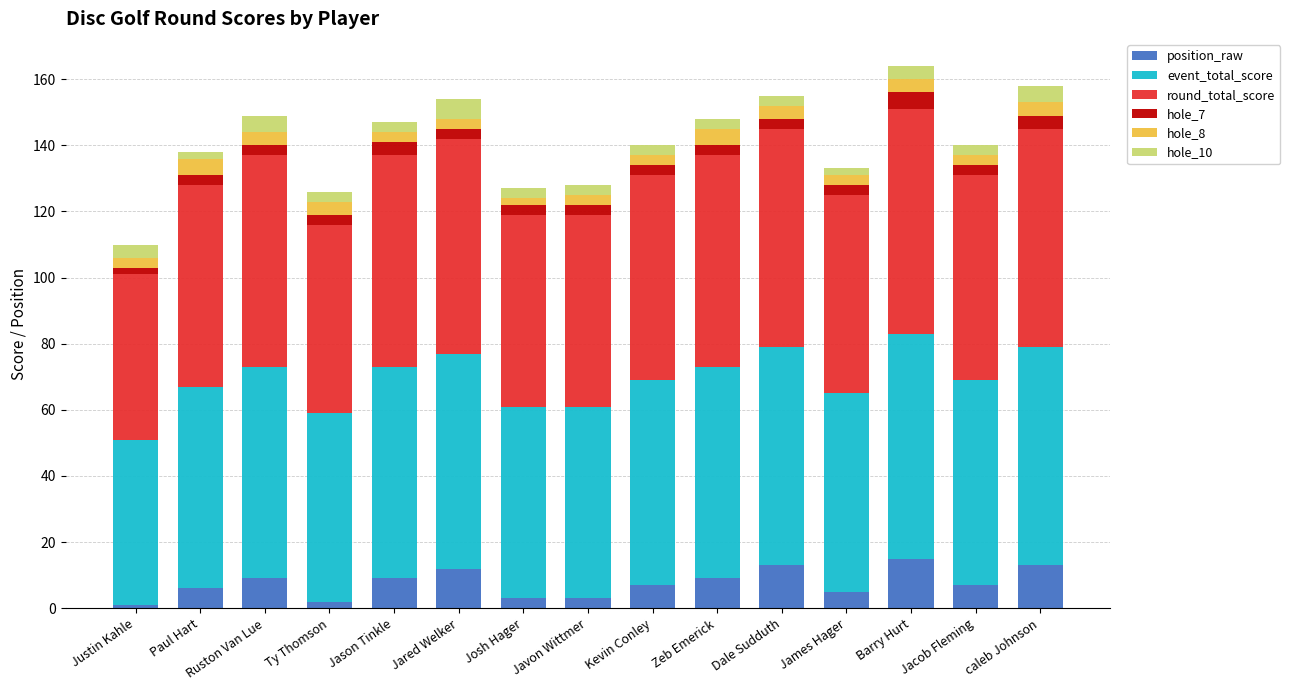

Count the number of categories in the chart.

15